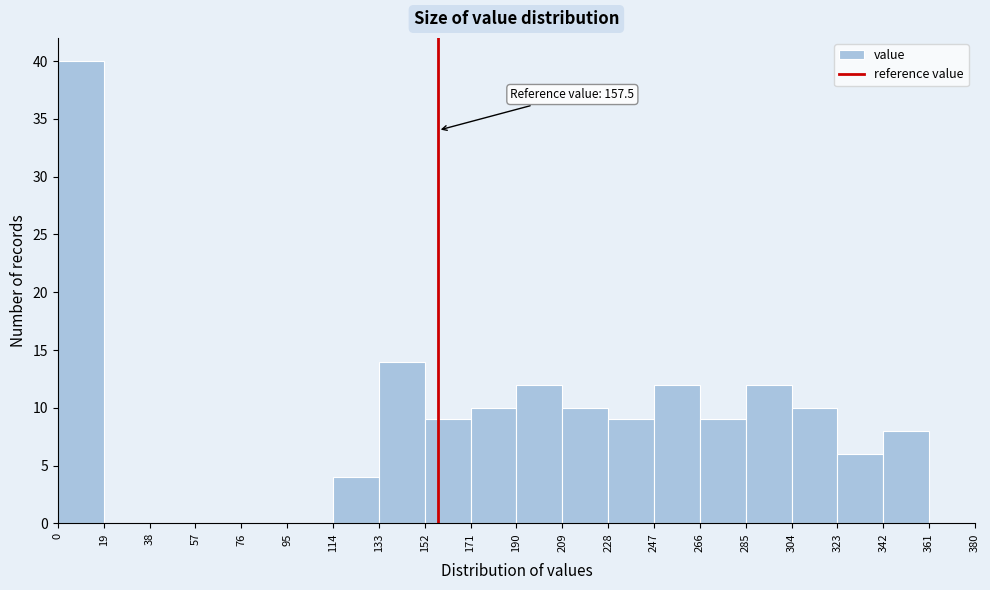

Which range on the x-axis has the tallest bar?

0 to 19